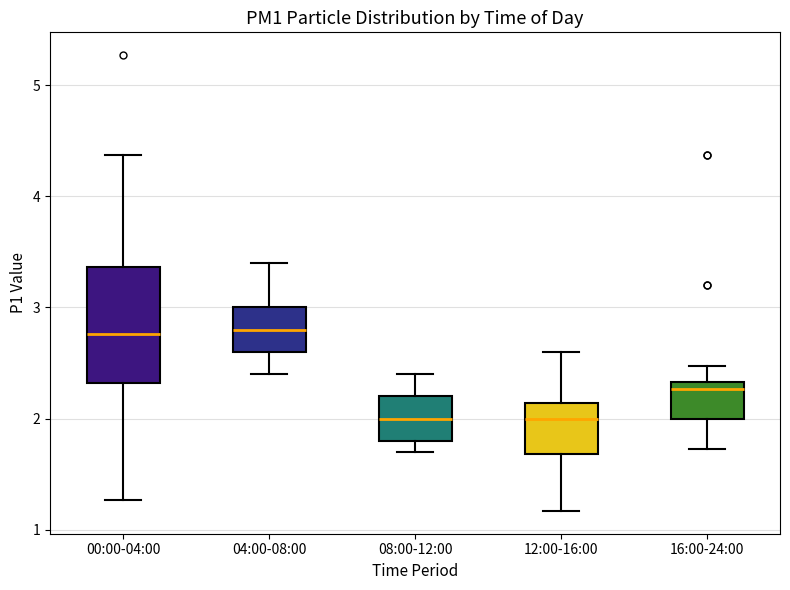

Reading left to right, transcribe this box plot: for each box, give where its median line is, the range the box spans, and where its two whiskers end, as read against the y-axis. The values are not printed on the chart, so give them approximately, as read against the axis.

00:00-04:00: median 2.8, box 2.3 to 3.4, whiskers 1.3 to 4.4
04:00-08:00: median 2.8, box 2.6 to 3.0, whiskers 2.4 to 3.4
08:00-12:00: median 2.0, box 1.8 to 2.2, whiskers 1.7 to 2.4
12:00-16:00: median 2.0, box 1.7 to 2.1, whiskers 1.2 to 2.6
16:00-24:00: median 2.3 (just below the box's upper edge), box 2.0 to 2.3, whiskers 1.7 to 2.5